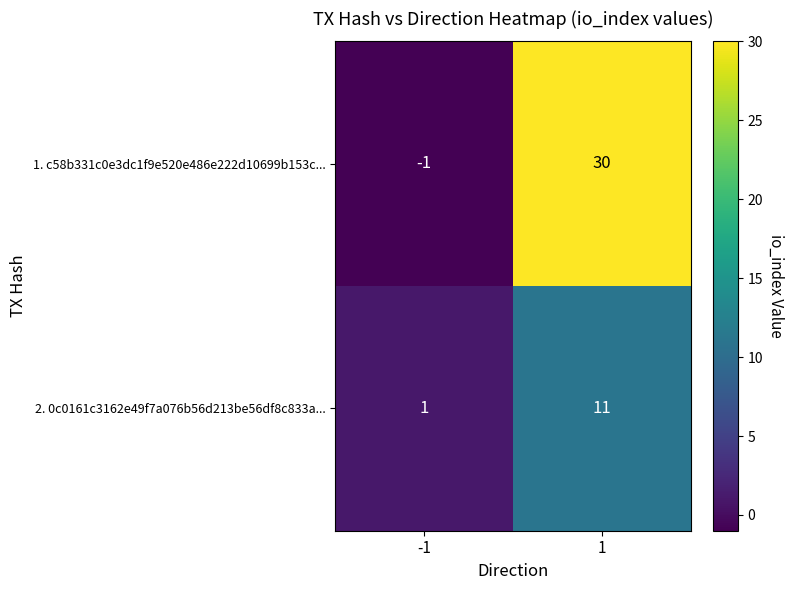

What is the difference between the highest and lowest values at -1?

2